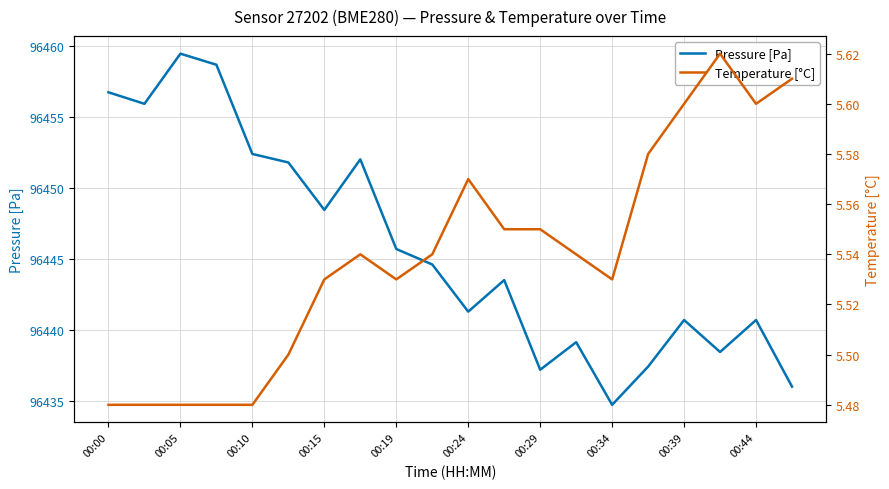

How many Temperature [°C] values are between 5 and 6?

20